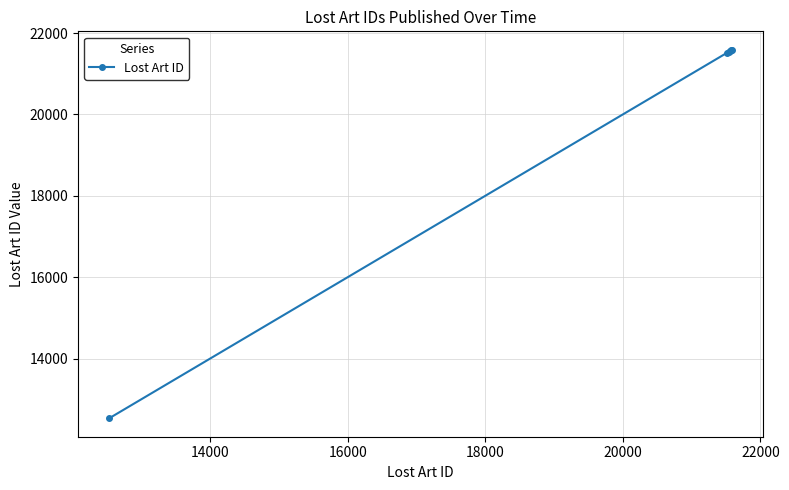

What is the greatest value displayed?

21590